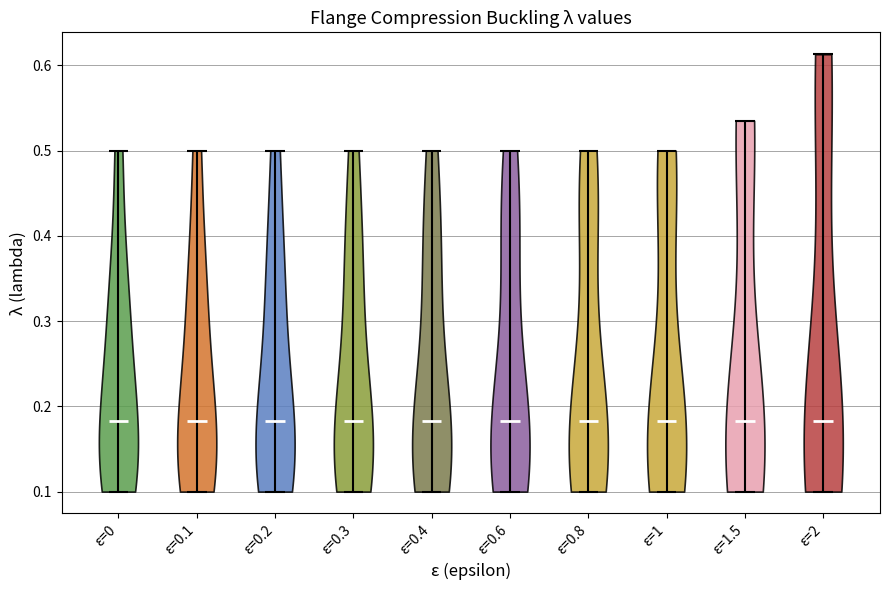

What is the highest point the violin for ε=2 reaches on the y-axis? The values are not printed on the chart, so give them approximately, as read against the axis.

0.61